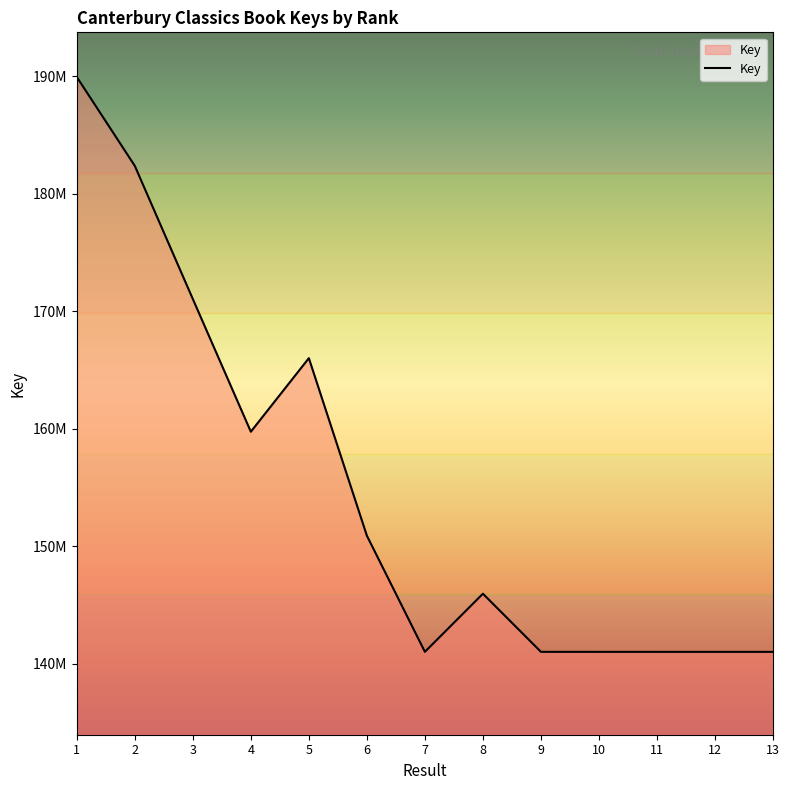

What is the change in value from 8 to 12?

-4946710